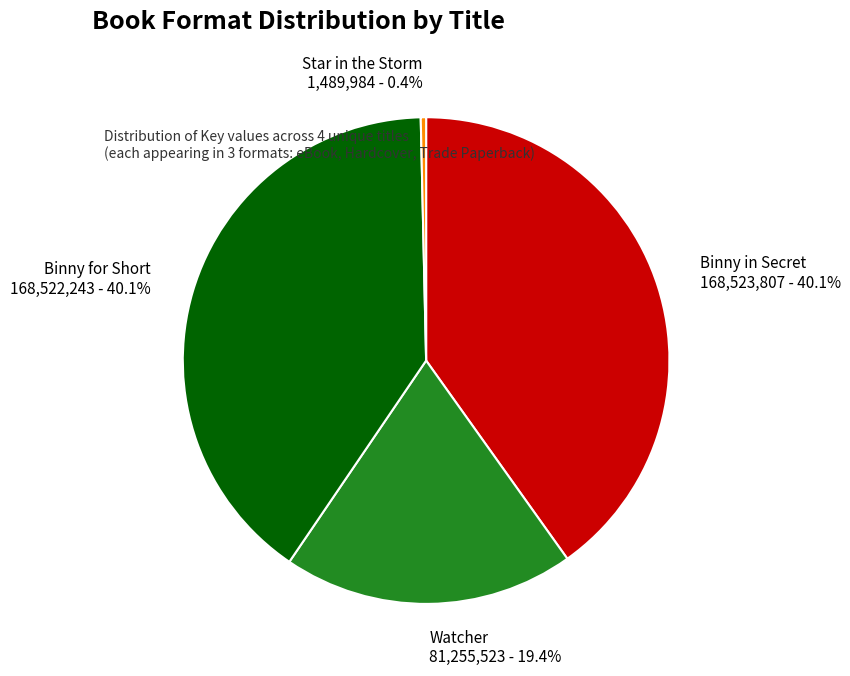

Combined, do Binny in Secret and Star in the Storm account for over 50%?

No